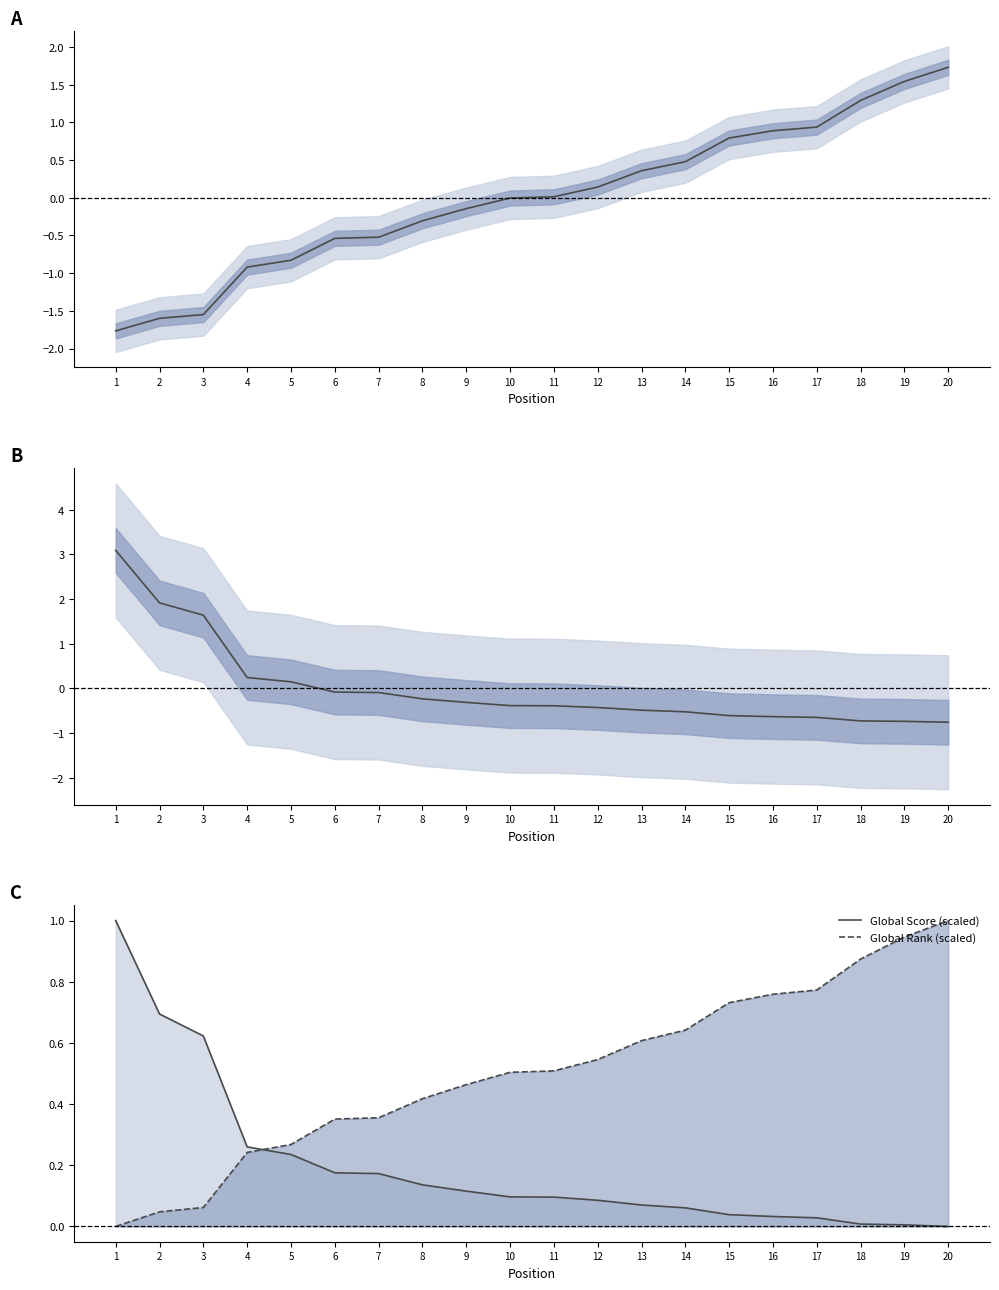

True or false: Global Rank (scaled) has a value of 0.6 at 14.

True